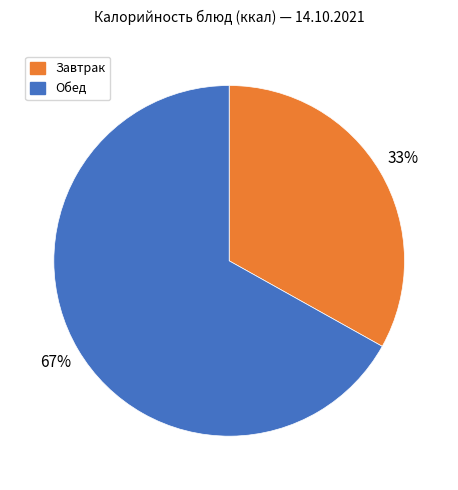

What percentage is the Обед slice, to the nearest percent?

67%